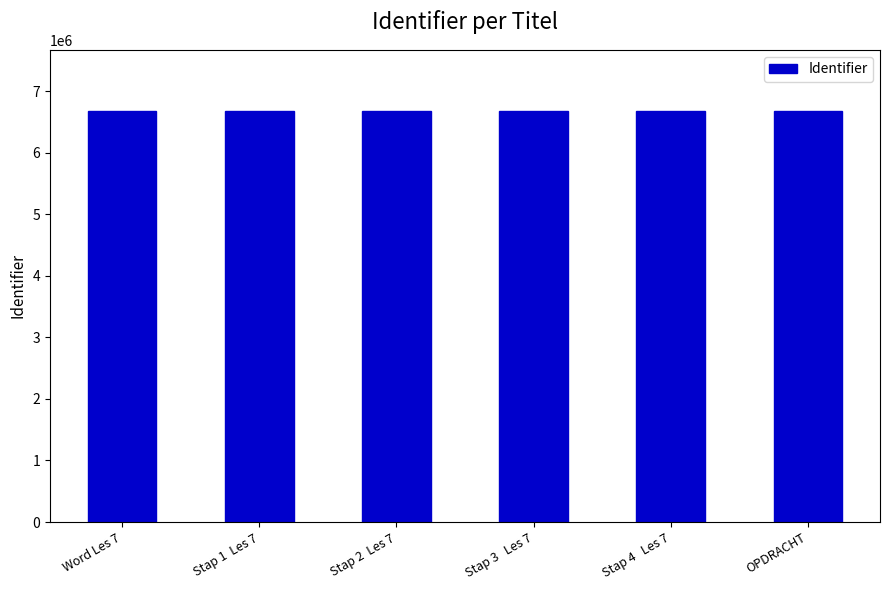

The chart shows a value of 6669465 at OPDRACHT. True or false?

True